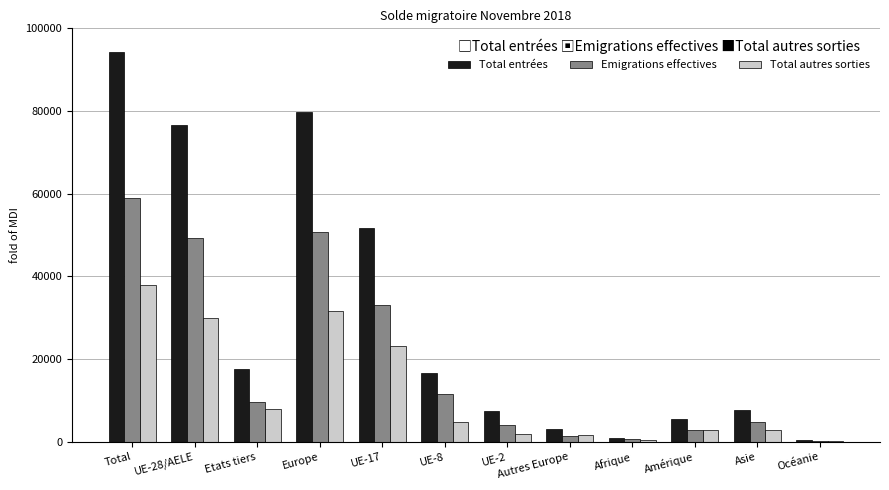

What is the highest value of the Total entrées series?

94236